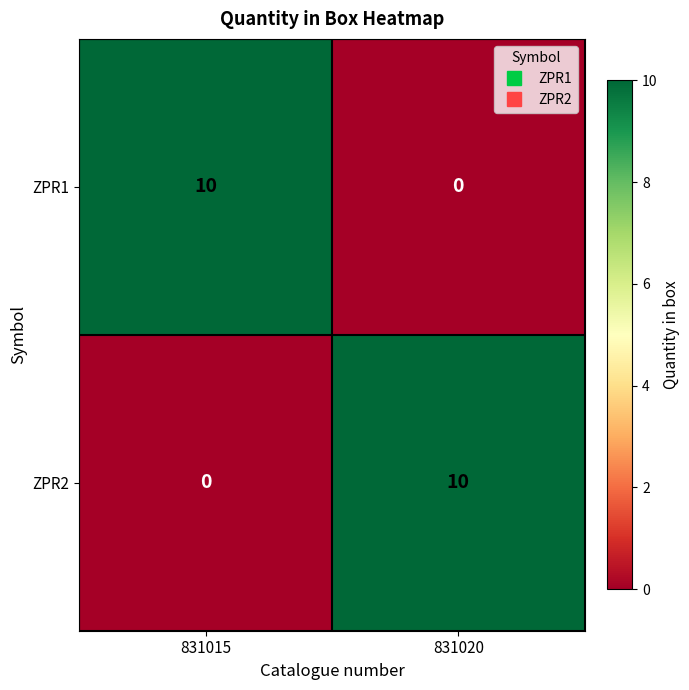

Rank the categories by ZPR2 value from highest to lowest.

831020, 831015